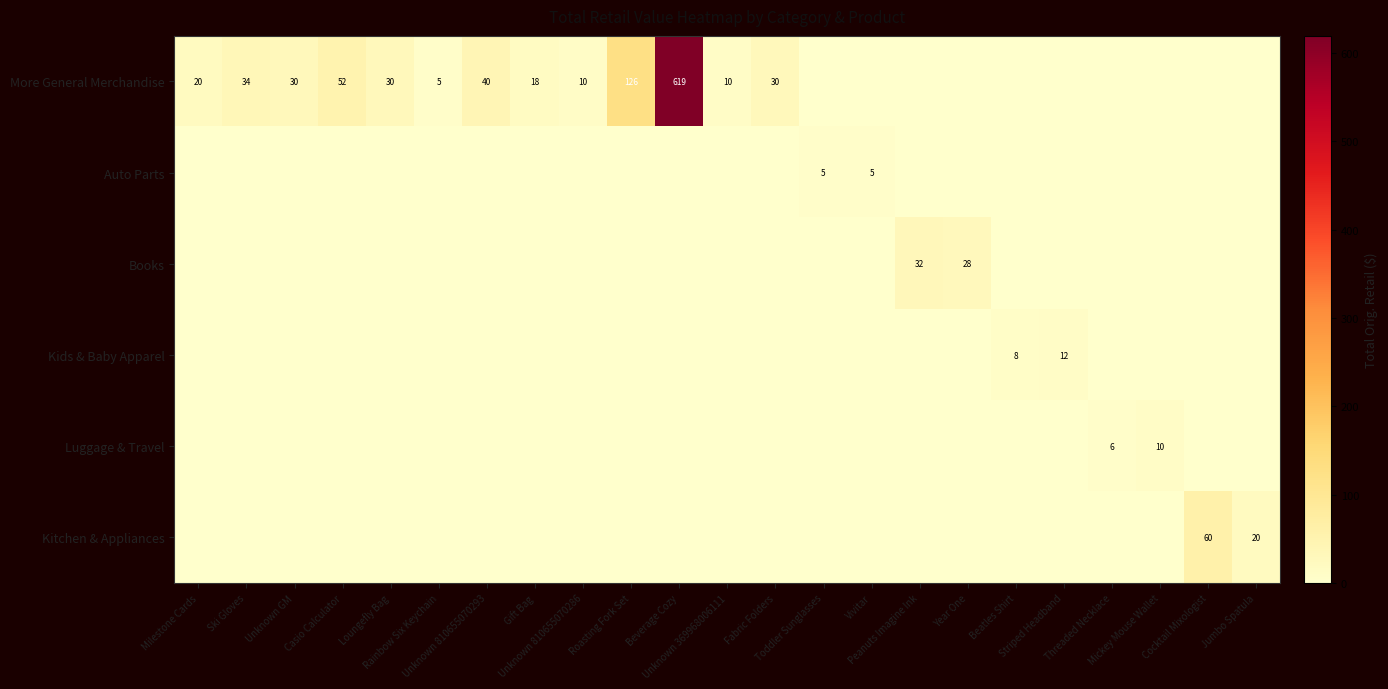

Rank the series by their maximum value, from lowest to highest.

Auto Parts, Luggage & Travel, Kids & Baby Apparel, Books, Kitchen & Appliances, More General Merchandise